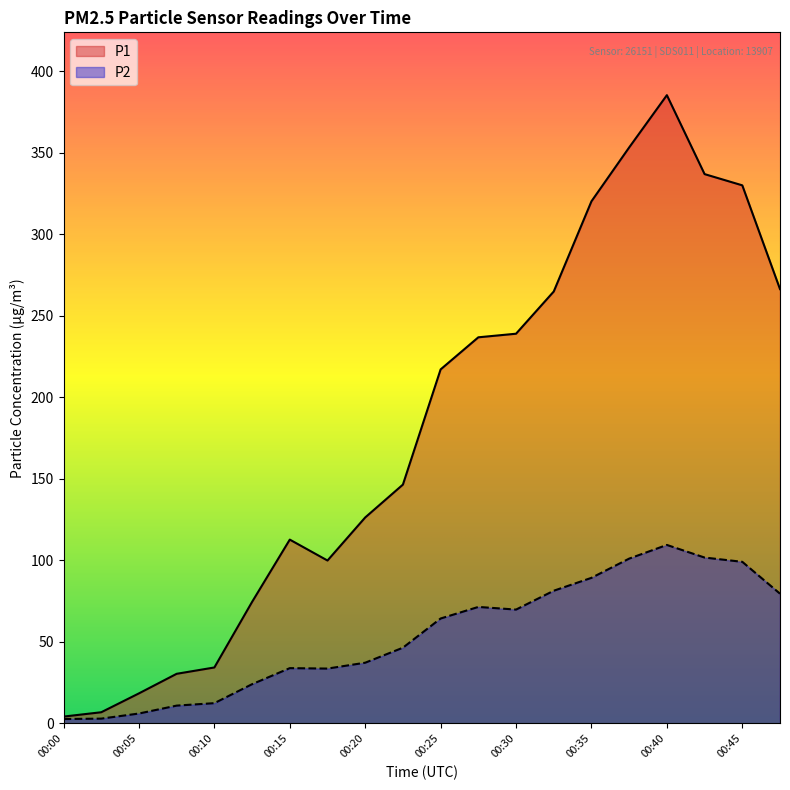

What value does the P1 series have at 00:08?

30.4